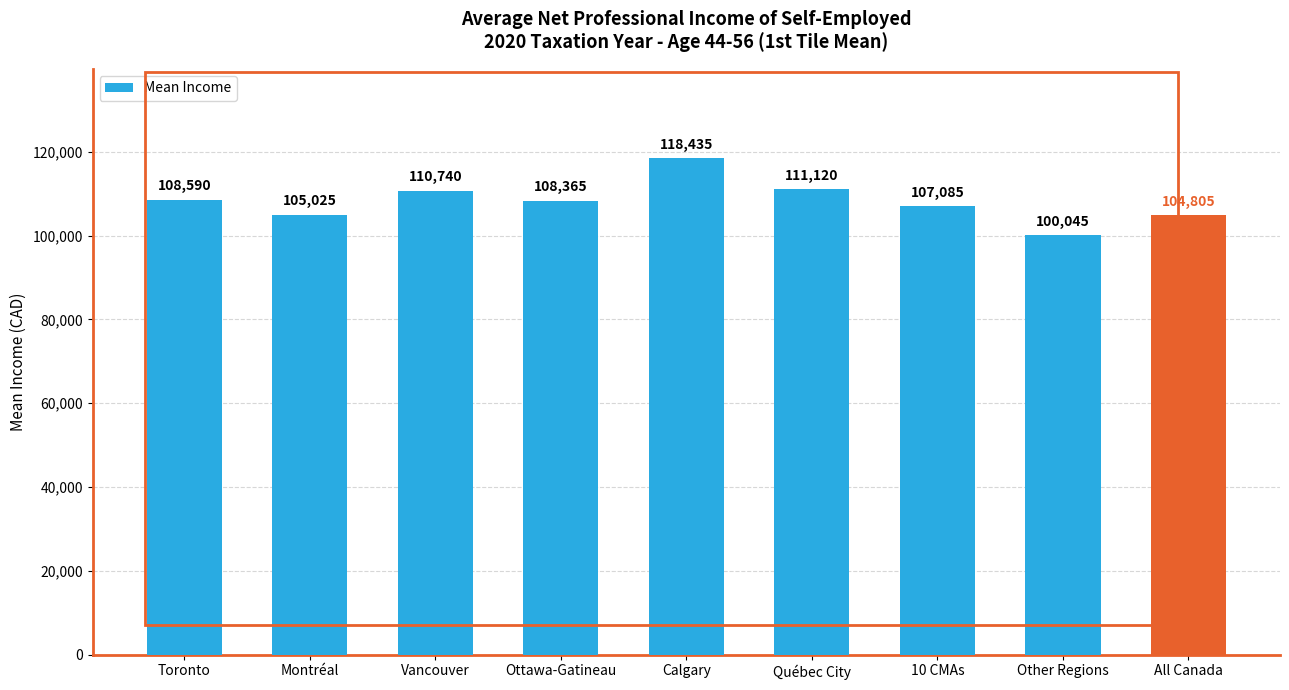

Reading left to right, what are all the values shown in this chart?

Toronto=108590	Montréal=105025	Vancouver=110740	Ottawa-Gatineau=108365	Calgary=118435	Québec City=111120	10 CMAs=107085	Other Regions=100045	All Canada=104805